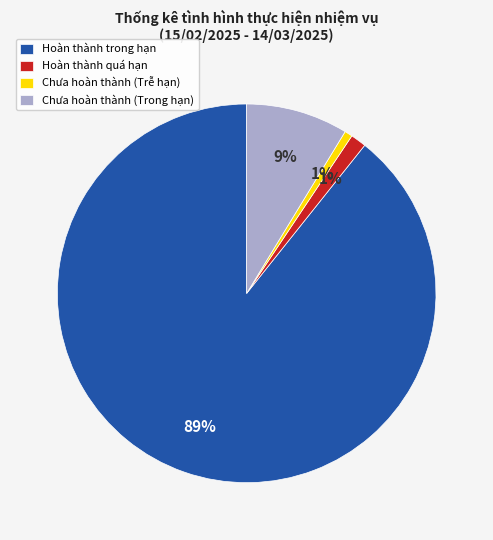

Is it true that Chưa hoàn thành (Trong hạn) is 17% of the pie?

False